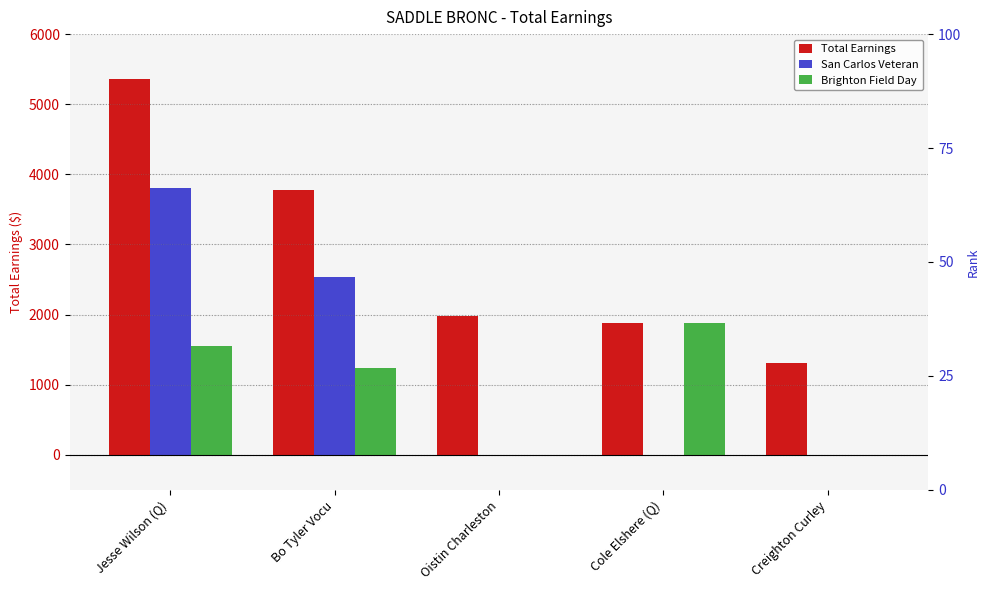

Which has a higher value, Oistin Charleston or Bo Tyler Vocu?

Bo Tyler Vocu